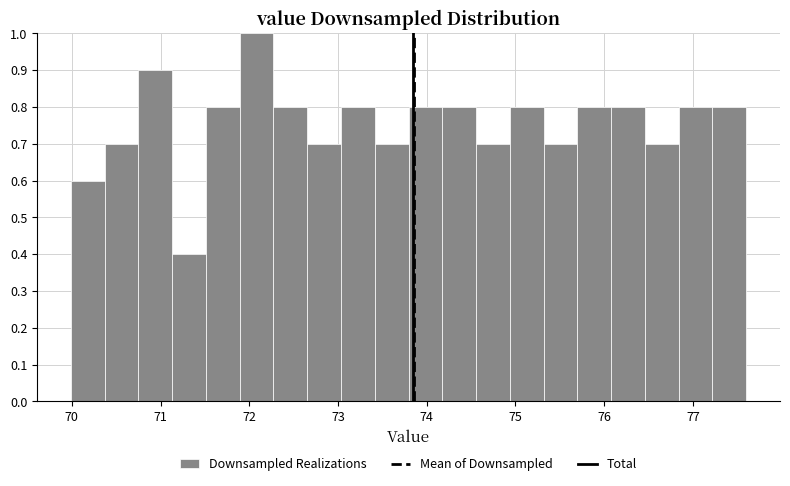

Around what value on the x-axis is the tallest bar? Give the approximate position of its centre, as read against the axis.

72.1